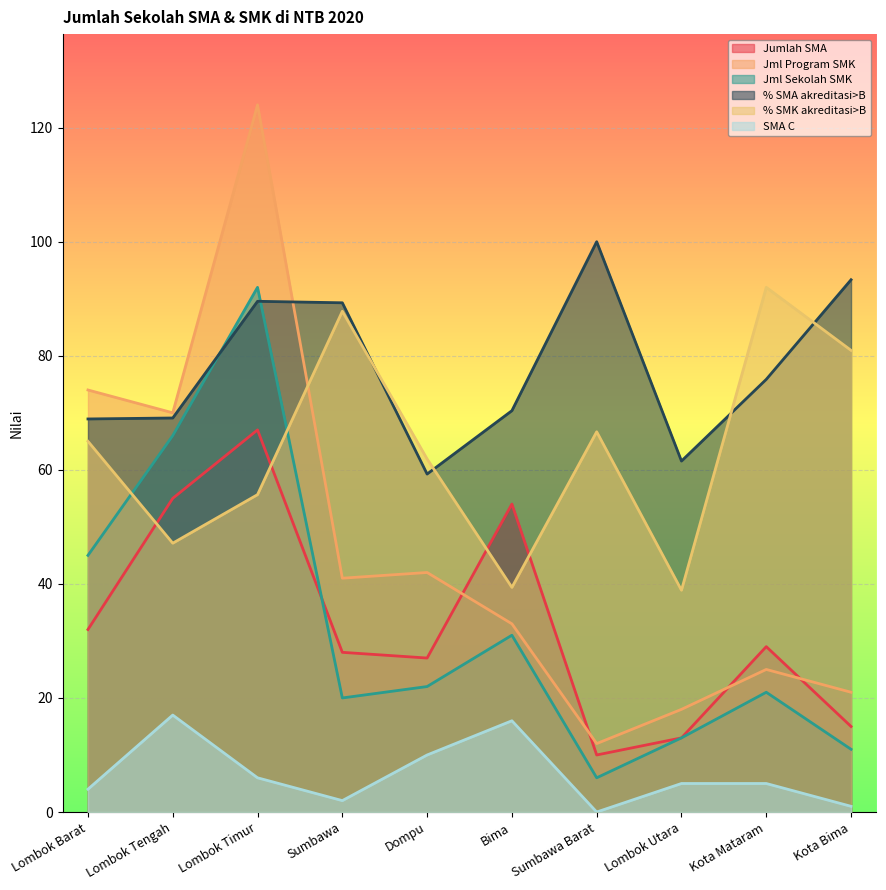

True or false: SMA C has a value of 2.0 at Sumbawa.

True